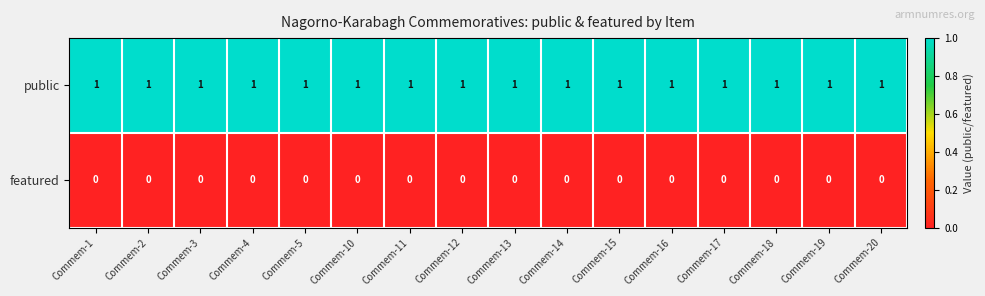

What is the difference between the highest and lowest values at Commem-14?

1